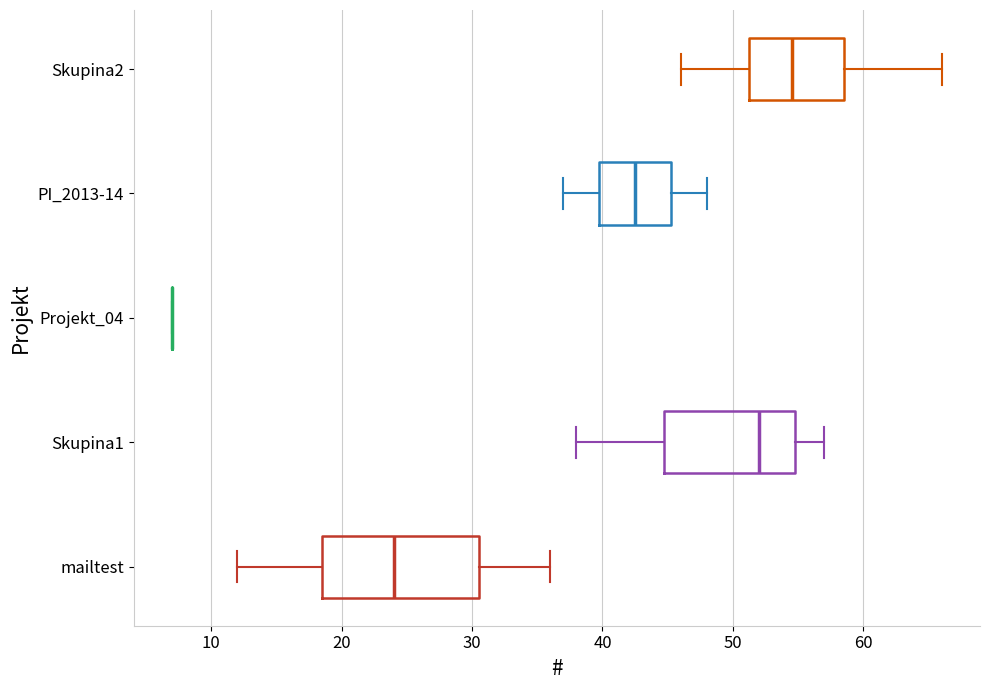

Comparing the boxes themselves (not the whiskers), which one is the widest?

mailtest